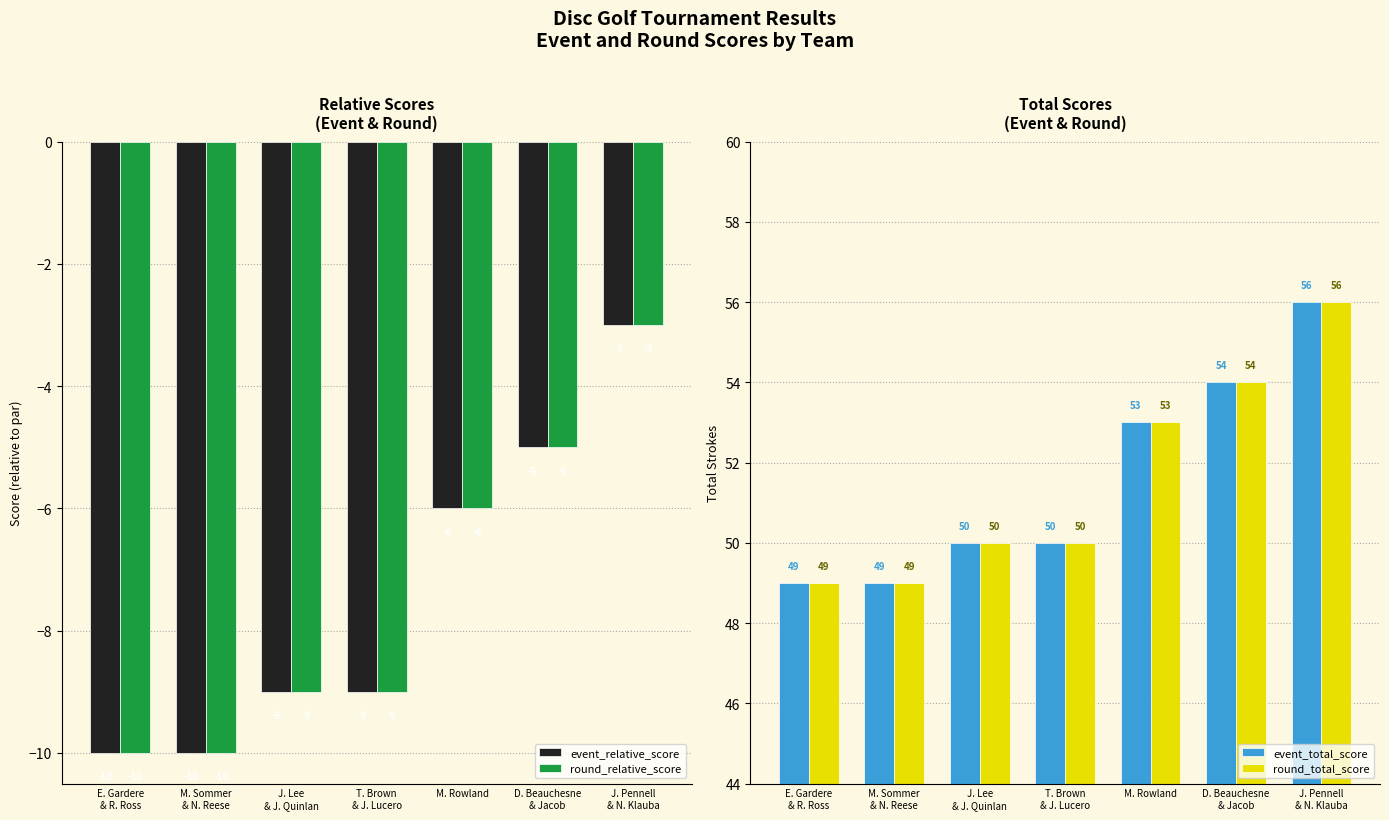

Reading right to left, extract all data points from this chart.

event_relative_score: J. Pennell
& N. Klauba=-3	D. Beauchesne
& Jacob=-5	M. Rowland=-6	T. Brown
& J. Lucero=-9	J. Lee
& J. Quinlan=-9	M. Sommer
& N. Reese=-10	E. Gardere
& R. Ross=-10
round_relative_score: J. Pennell
& N. Klauba=-3	D. Beauchesne
& Jacob=-5	M. Rowland=-6	T. Brown
& J. Lucero=-9	J. Lee
& J. Quinlan=-9	M. Sommer
& N. Reese=-10	E. Gardere
& R. Ross=-10
event_total_score: J. Pennell
& N. Klauba=56	D. Beauchesne
& Jacob=54	M. Rowland=53	T. Brown
& J. Lucero=50	J. Lee
& J. Quinlan=50	M. Sommer
& N. Reese=49	E. Gardere
& R. Ross=49
round_total_score: J. Pennell
& N. Klauba=56	D. Beauchesne
& Jacob=54	M. Rowland=53	T. Brown
& J. Lucero=50	J. Lee
& J. Quinlan=50	M. Sommer
& N. Reese=49	E. Gardere
& R. Ross=49